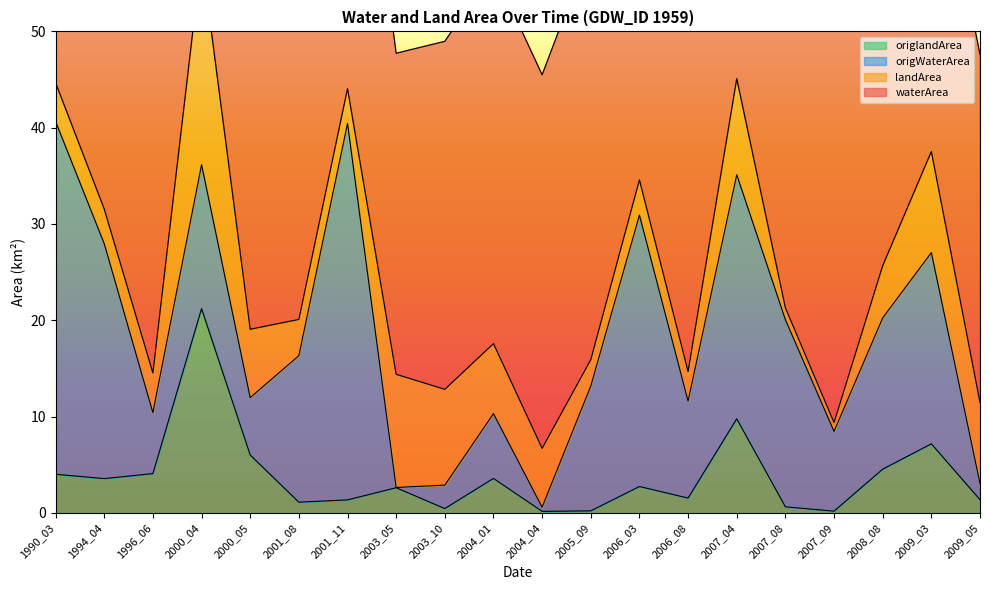

Which label corresponds to the largest value in the chart?

2007_09